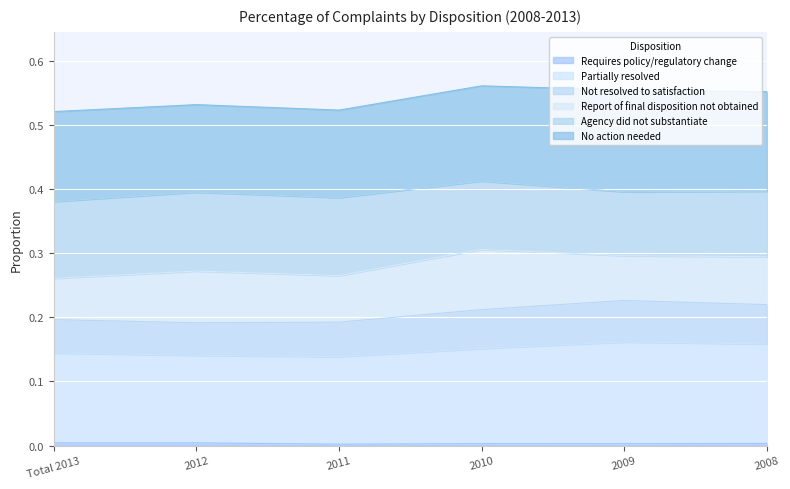

What is the label of the 6th point from the right?

Total 2013